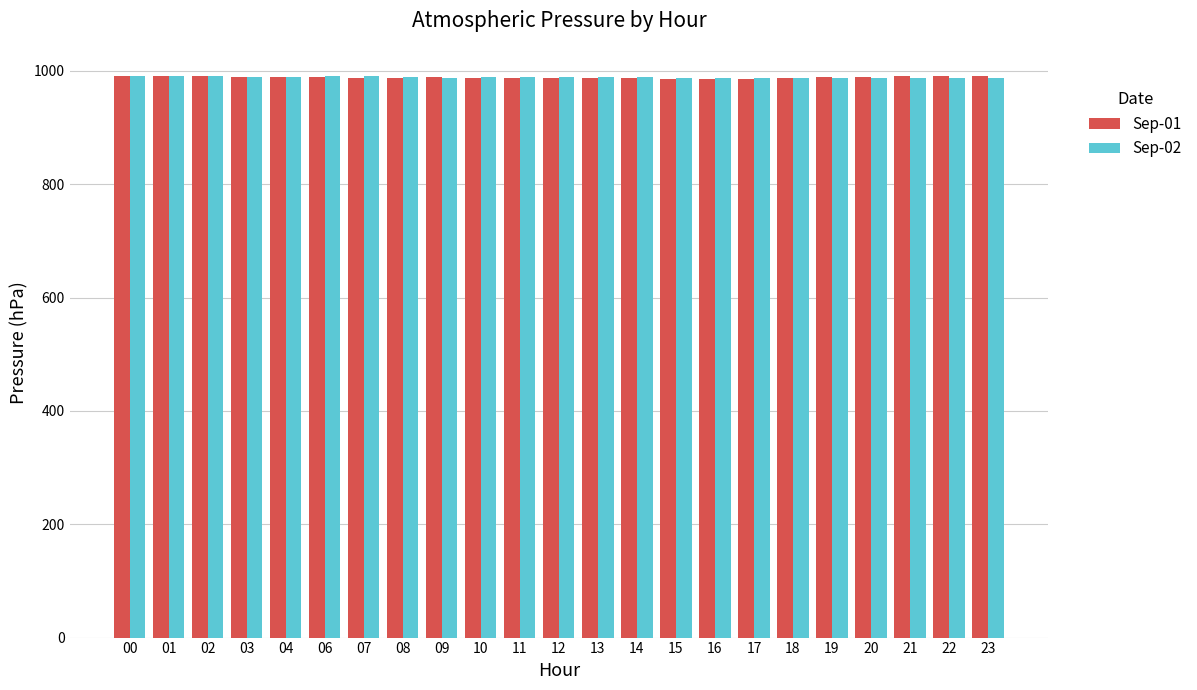

Which series has the widest spread of values?

Sep-01